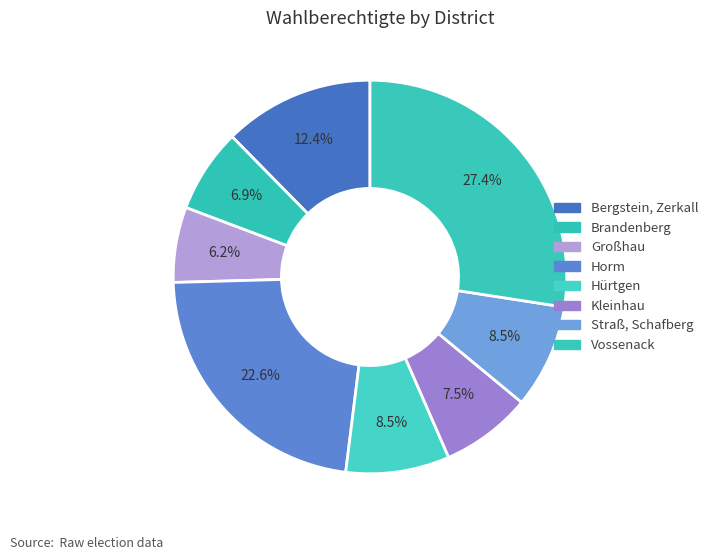

To the nearest percent, what is the difference between the largest and smallest slice percentages?

21%